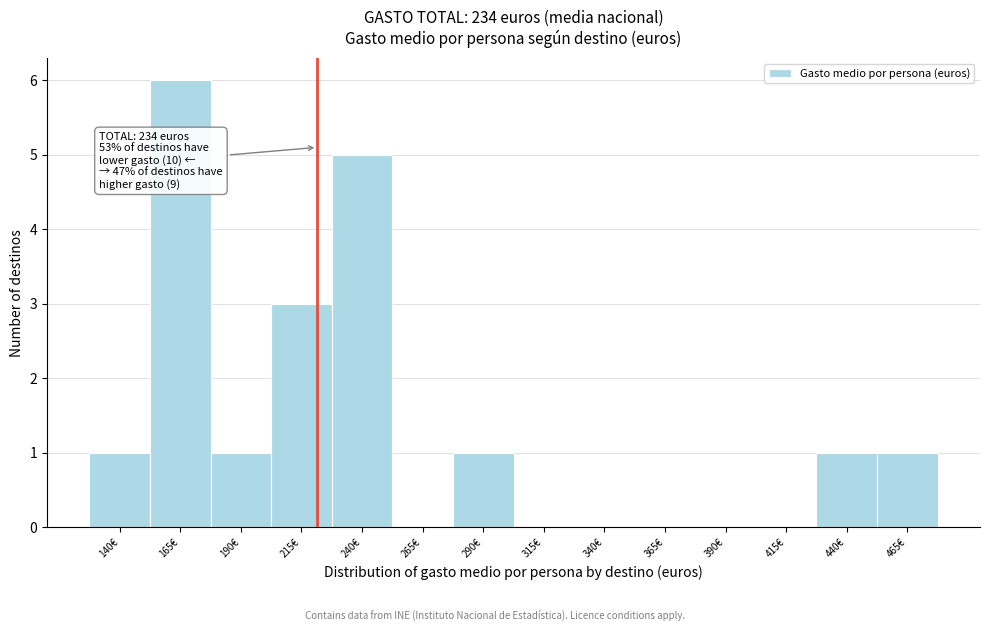

Reading left to right, list all the values displayed in this chart.

140€=1	165€=6	190€=1	215€=3	240€=5	265€=0	290€=1	315€=0	340€=0	365€=0	390€=0	415€=0	440€=1	465€=1